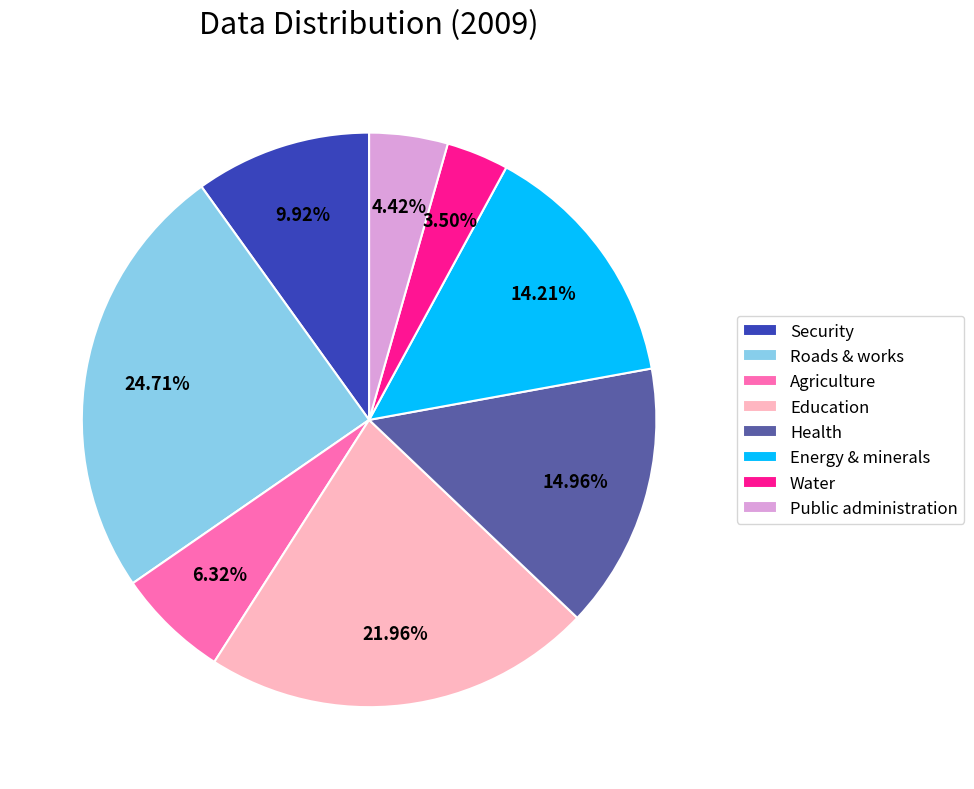

What is the smallest slice in the pie chart?

Water